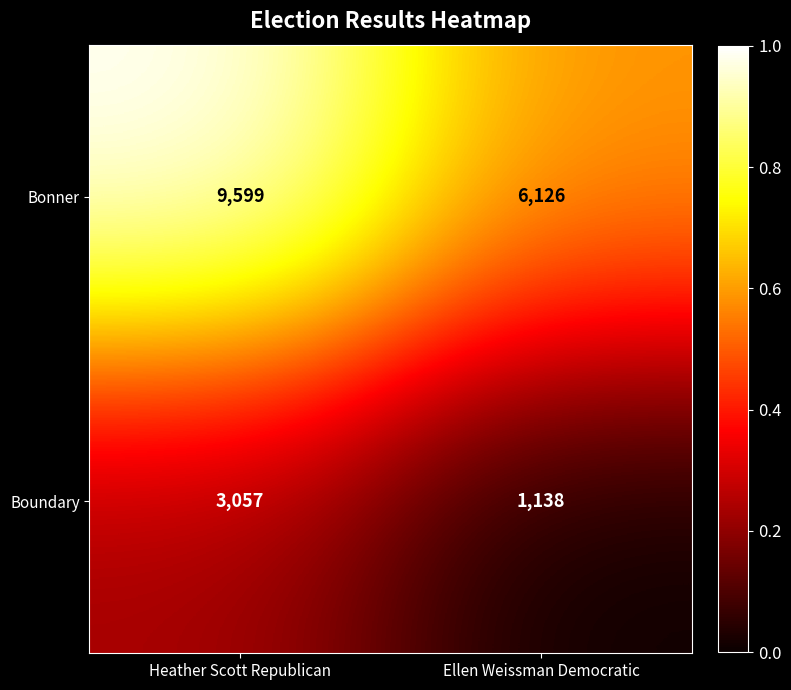

What is the spread (max minus min) of values at Heather Scott Republican?

6542